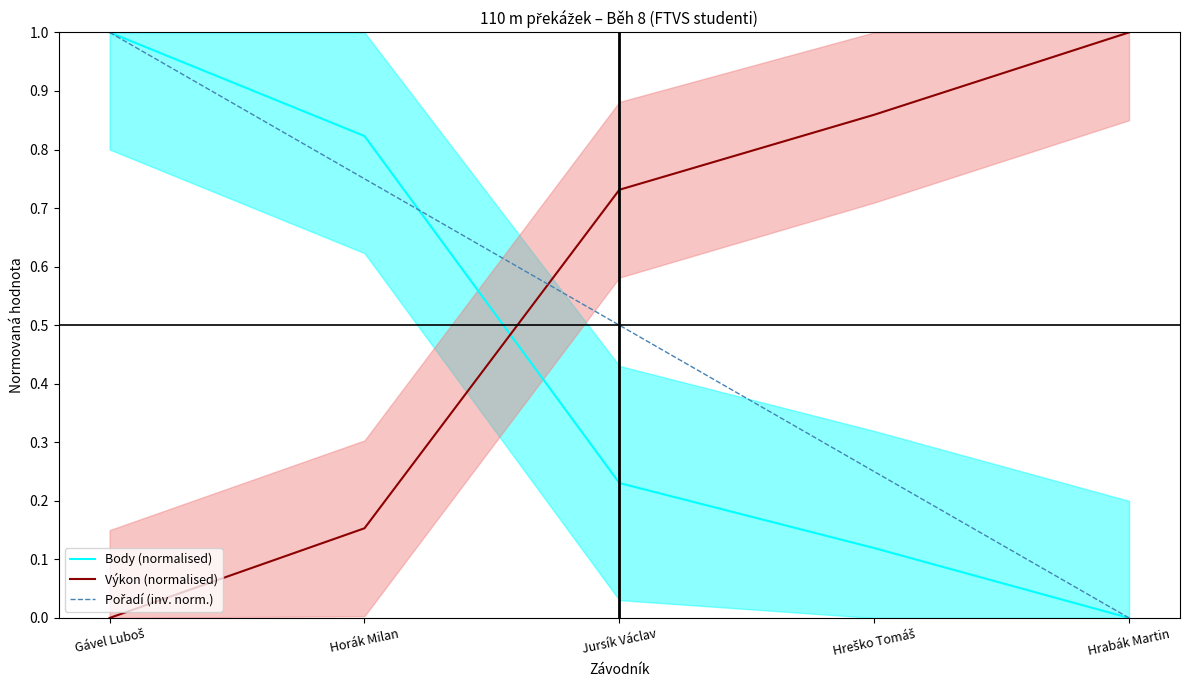

At which label is Body (normalised) closest to 0?

Hrabák Martin